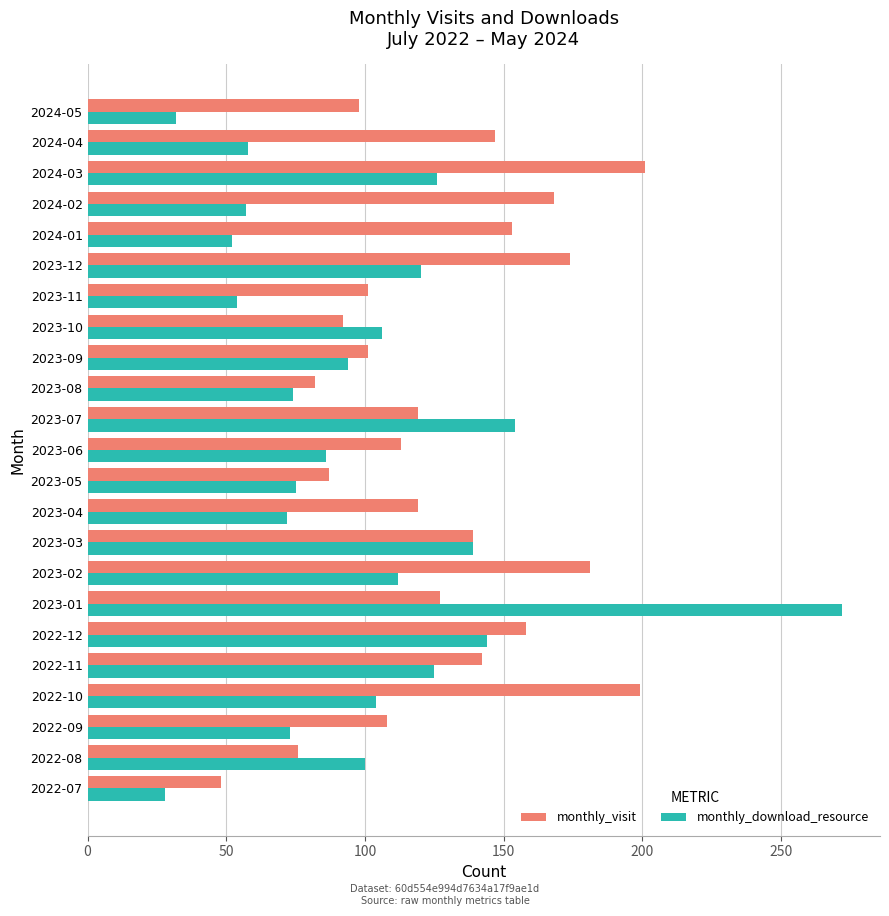

How many series are shown in this chart?

2